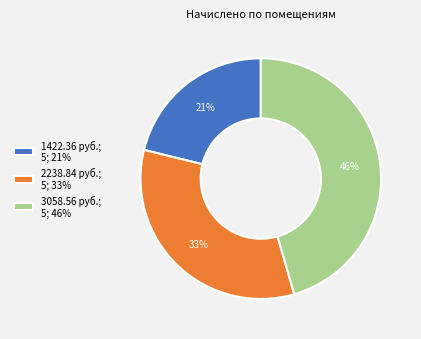

Is there a majority slice in this chart?

No